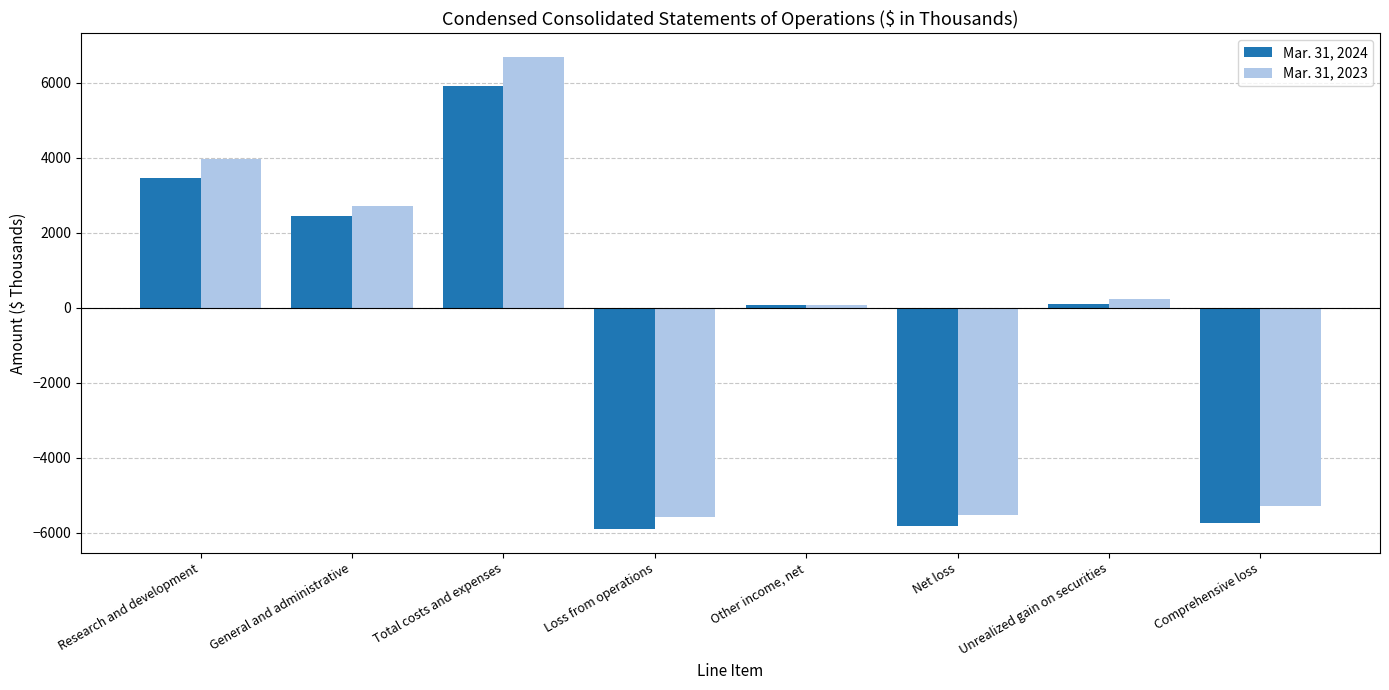

Is it true that Mar. 31, 2023 equals 73 at Other income, net?

True